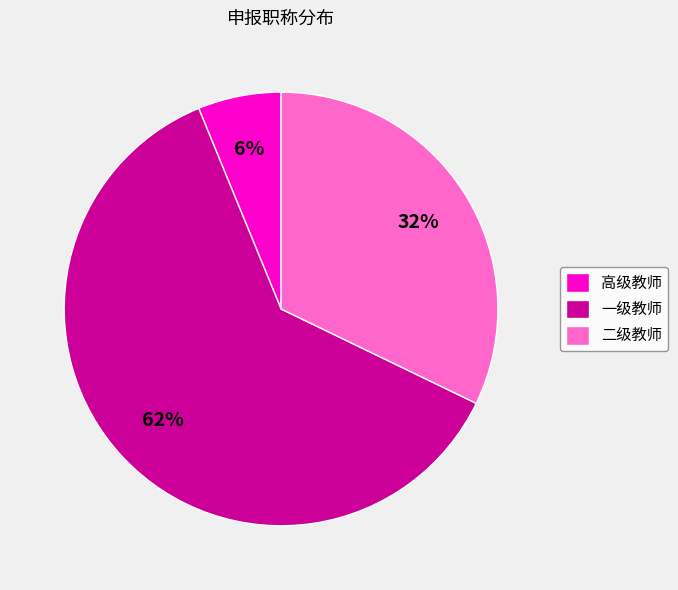

To the nearest percent, what is the combined percentage of 二级教师 and 高级教师?

38%